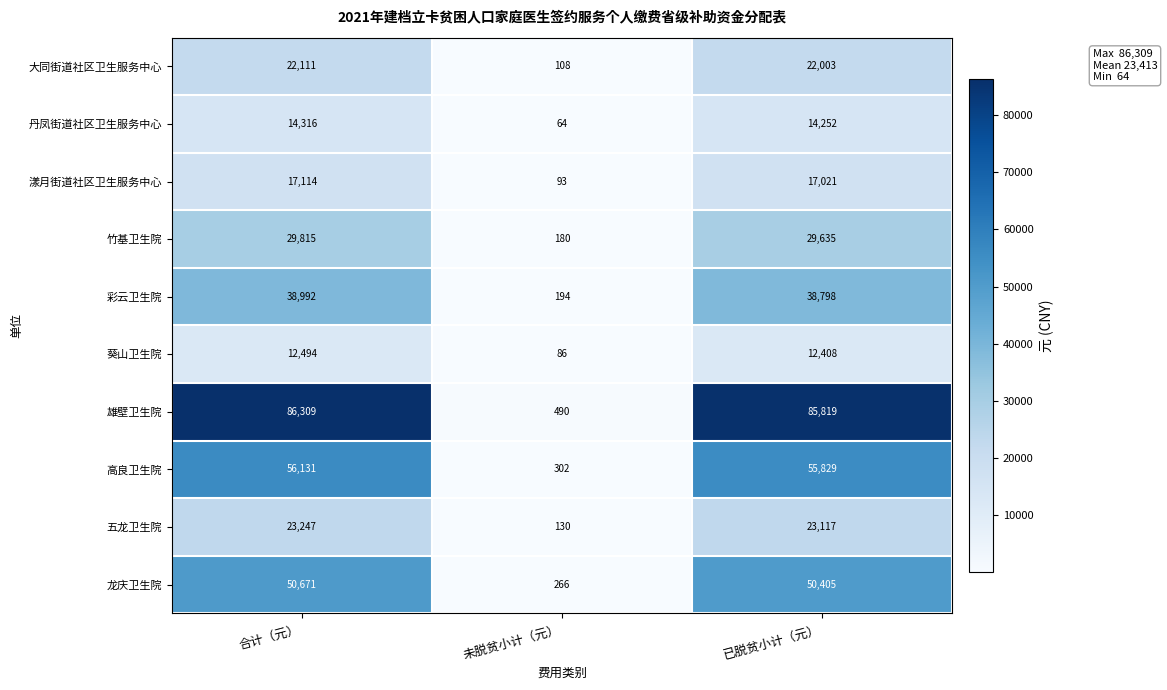

What is the sum of all 葵山卫生院 values?

24988